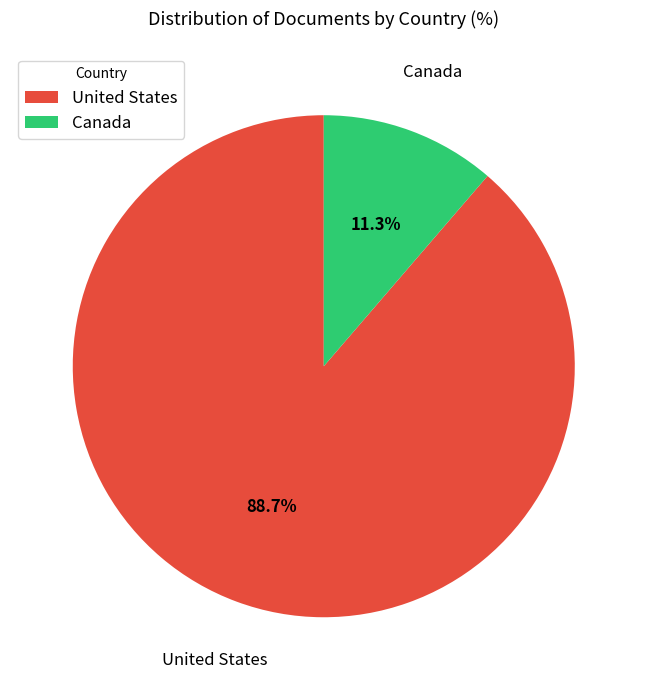

To the nearest percent, what portion does United States represent?

89%